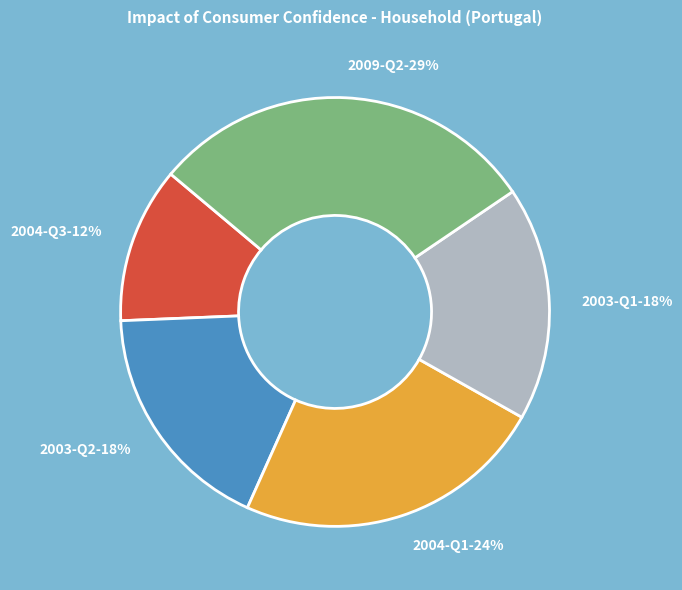

Approximately how many times larger is the value at 2004-Q1 compared to 2003-Q1?

1.3